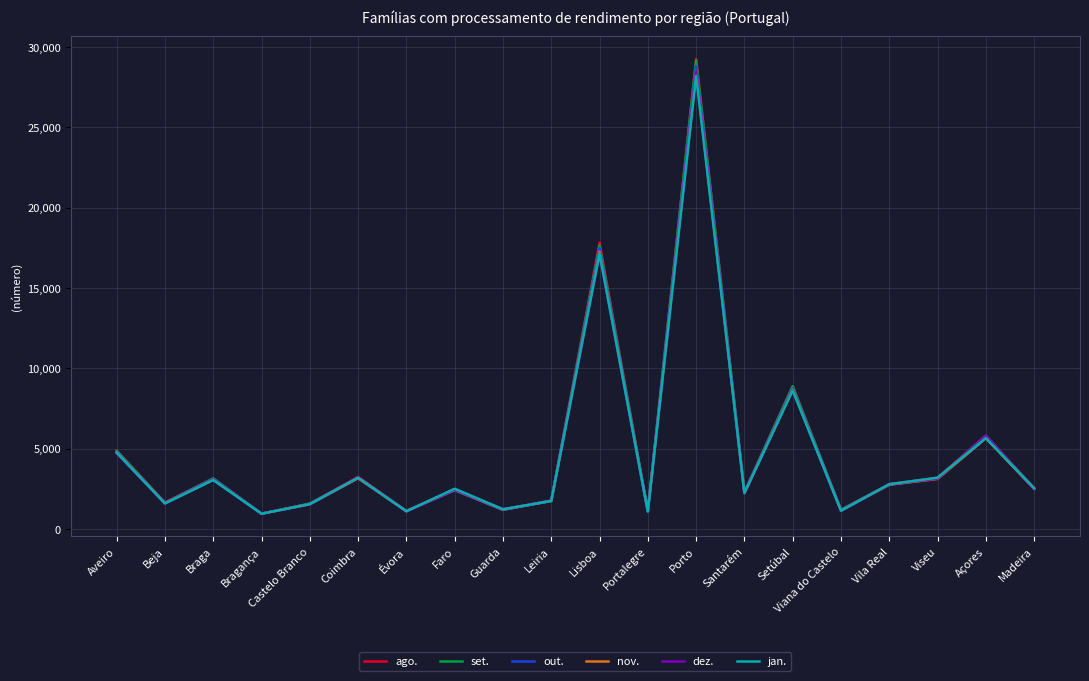

Is it true that nov. equals 5457 at Braga?

False